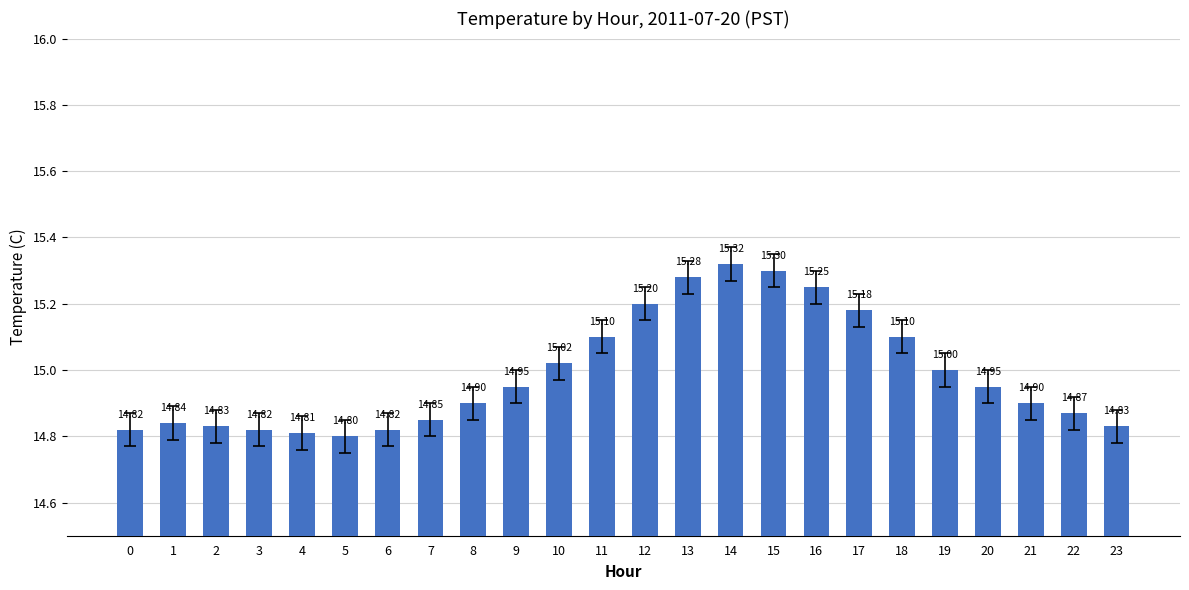

True or false: the data shows 23.7 at 8.

False